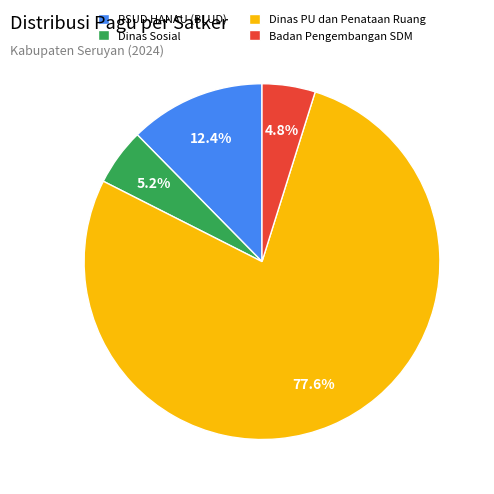

How many segments does this pie chart have?

4